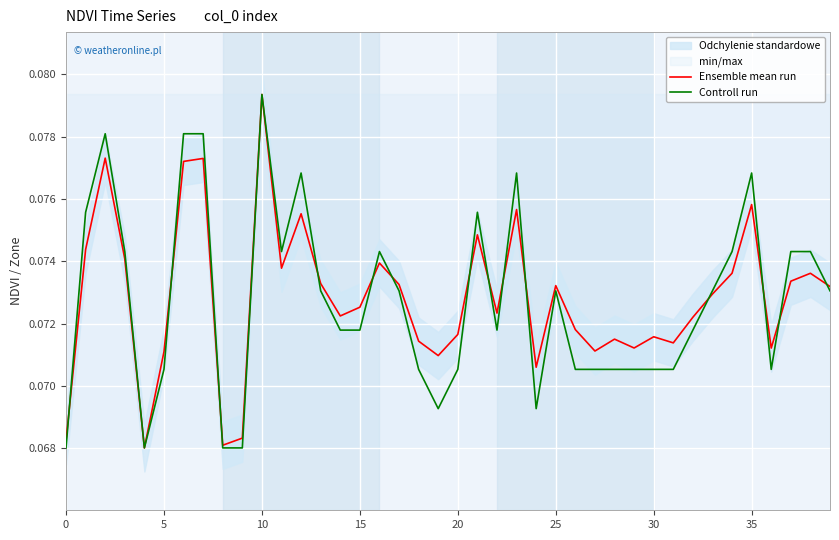

What is the average value of the Ensemble mean run series?

0.1